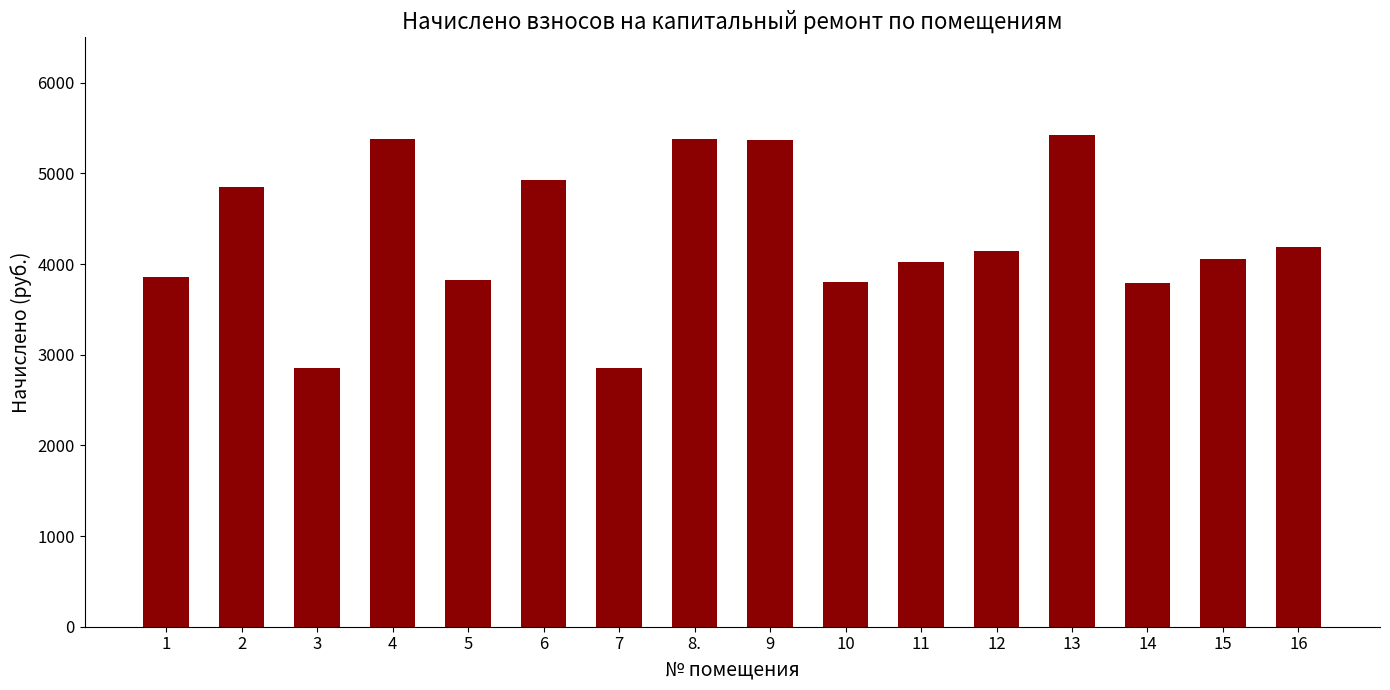

What is the sum of the values at 14 and 16?

7978.2